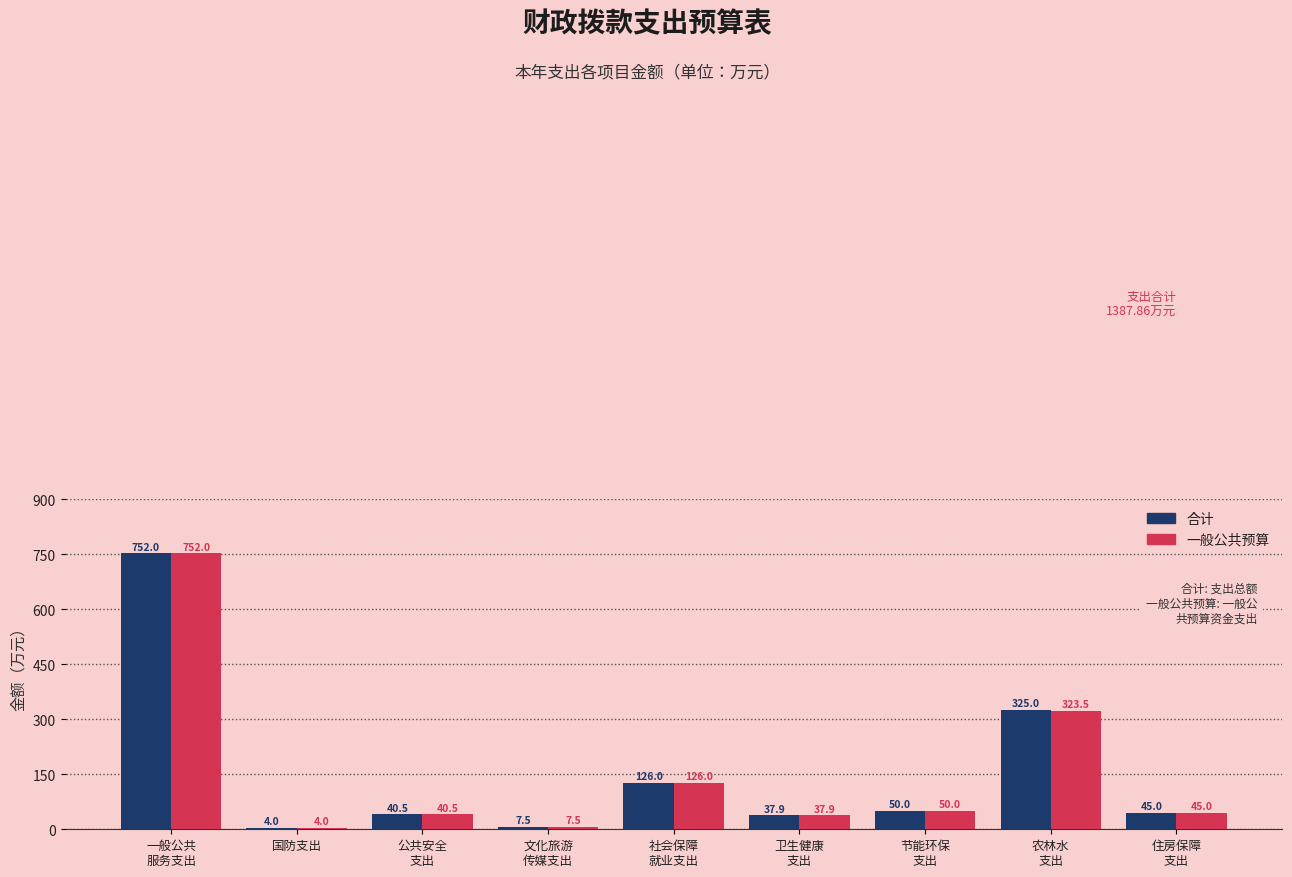

Reading left to right, extract all data points from this chart.

合计: 752.0	4.0	40.5	7.5	126.0	37.9	50.0	325.0	45.0
一般公共预算: 752.0	4.0	40.5	7.5	126.0	37.9	50.0	323.5	45.0